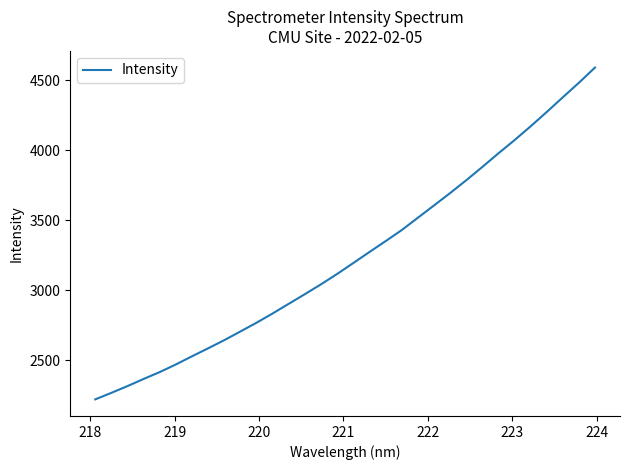

What is the minimum value shown in the chart?

2219.5